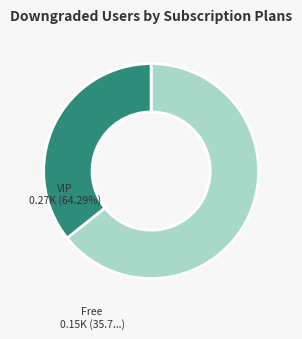

Is there a majority slice in this chart?

Yes